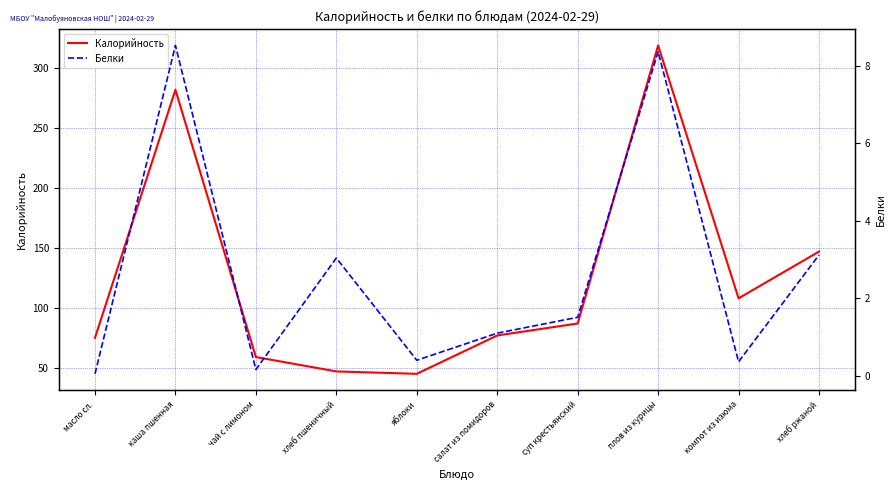

At how many categories does at least one series exceed 132?

3